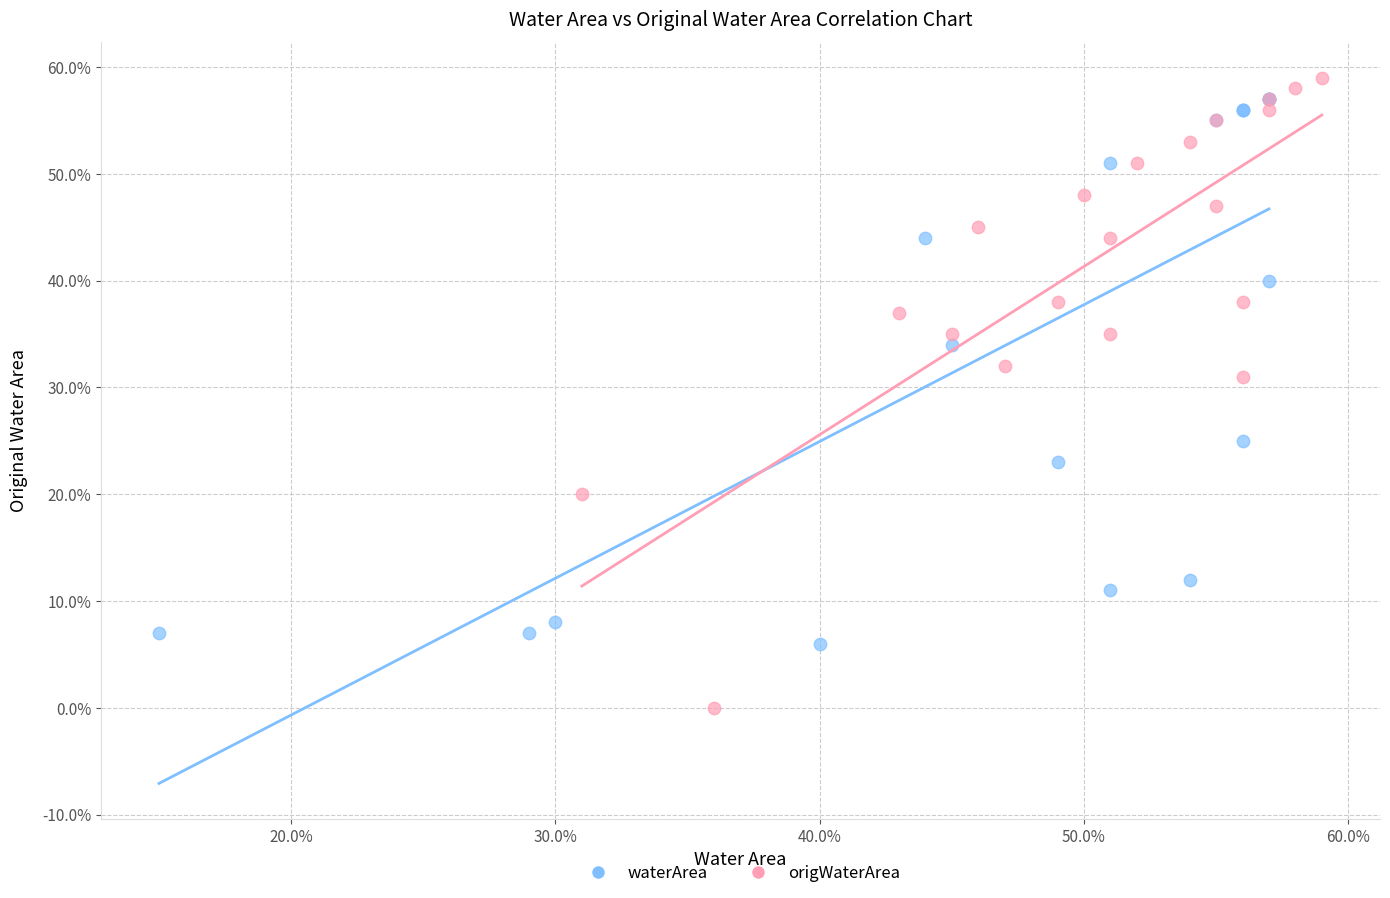

Which series contains the lowest Y value?

origWaterArea